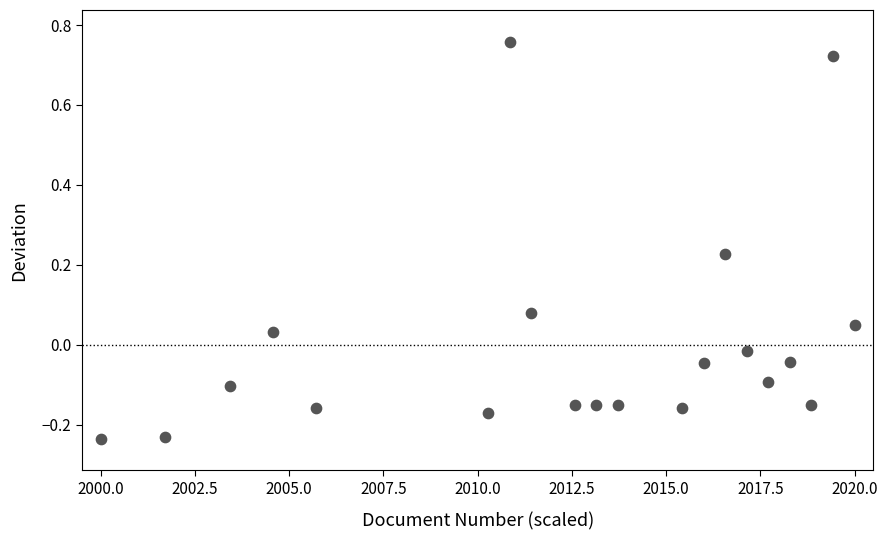

What is the range of Y values (max minus min)?

1.0